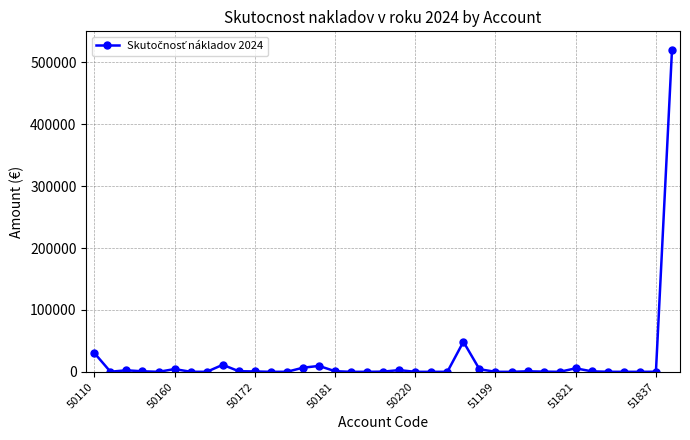

What is the sum of all values?

651556.4